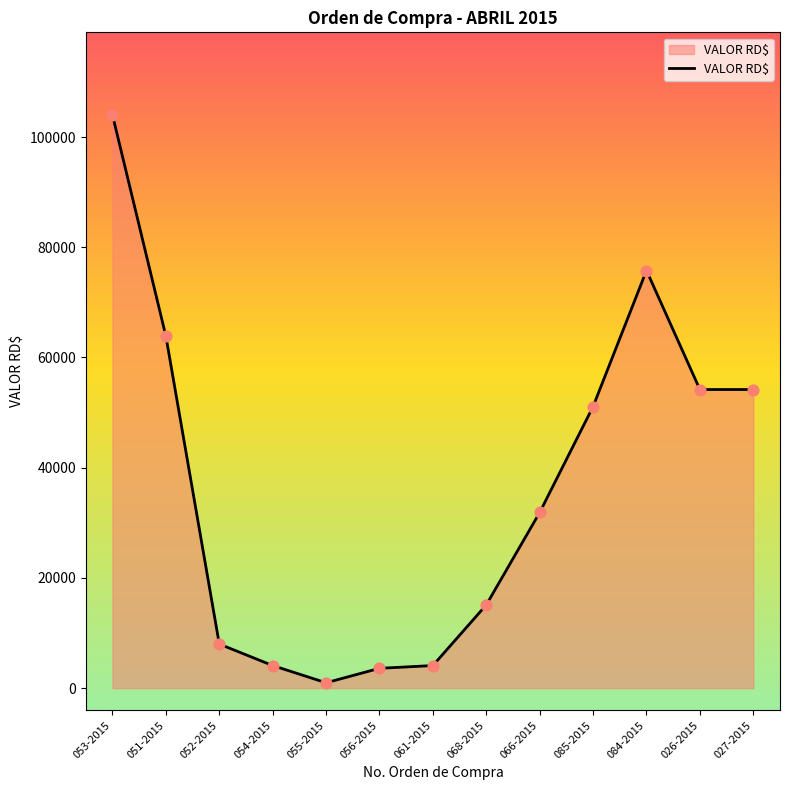

Between 061-2015 and 027-2015, which is larger?

027-2015